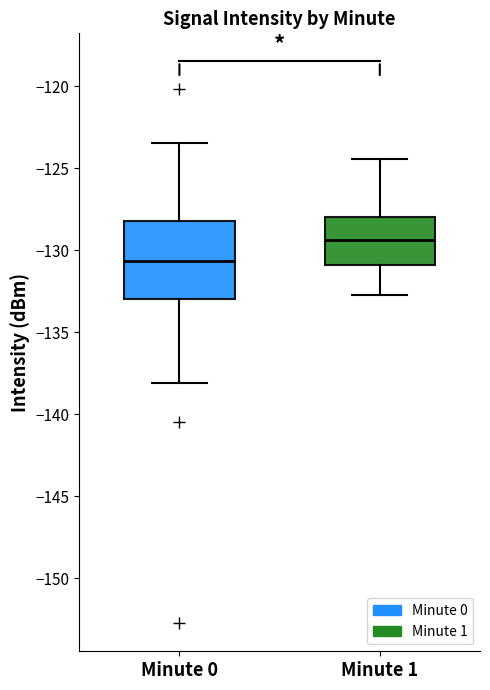

Which box's median line is the highest?

Minute 1